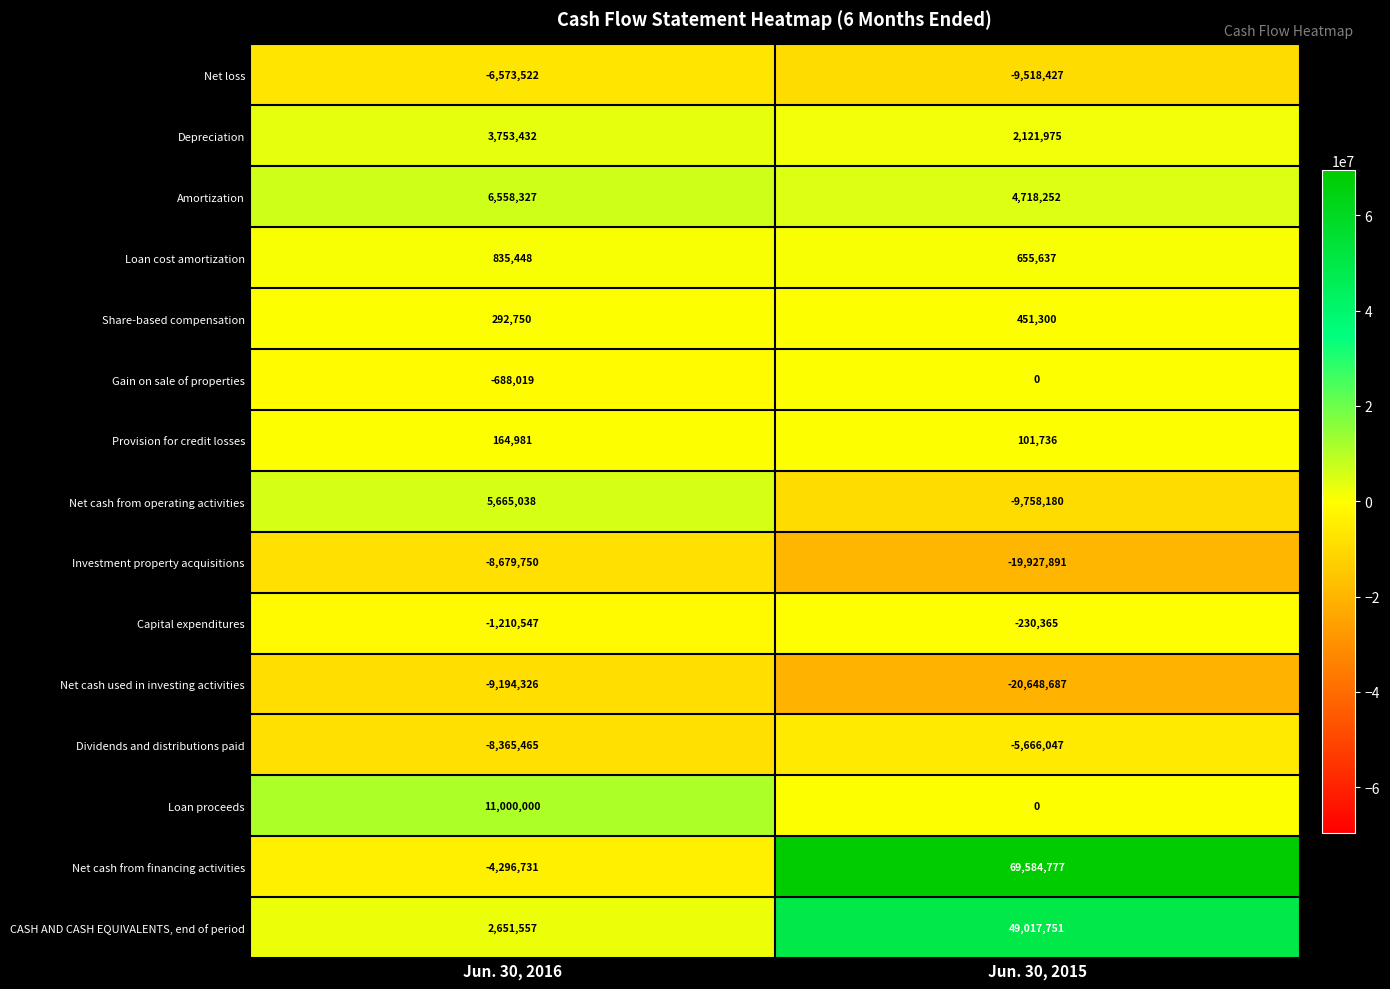

Which category has the lowest value in the Net loss series?

Jun. 30, 2015